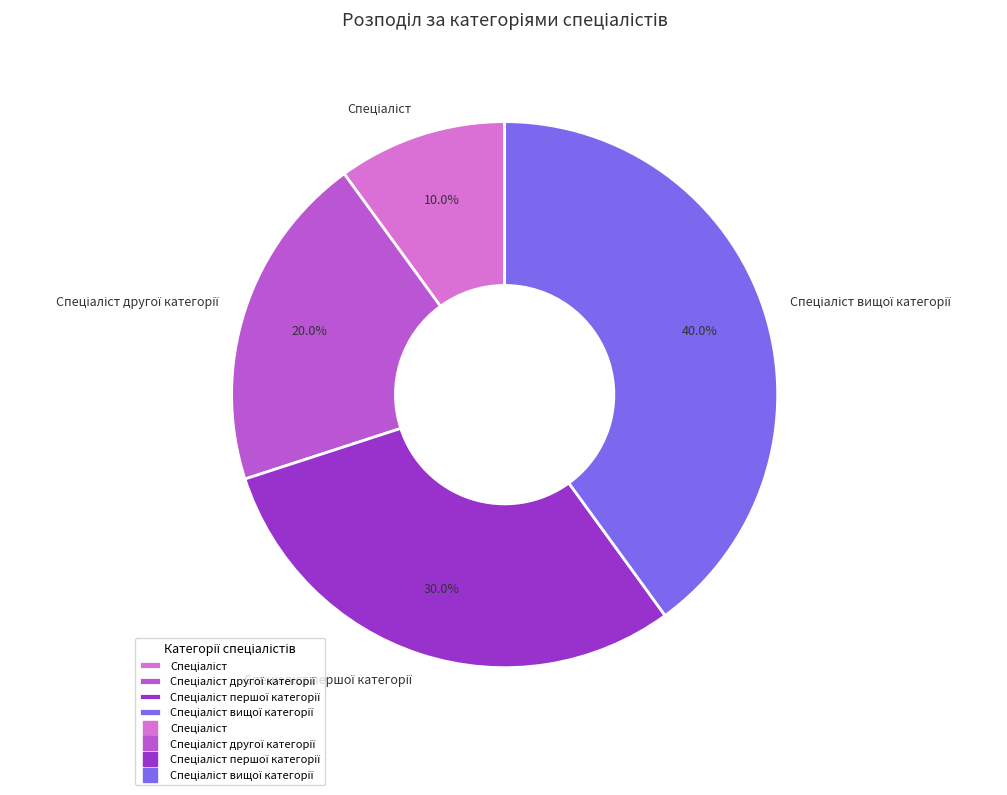

Count the number of slices in the pie.

4